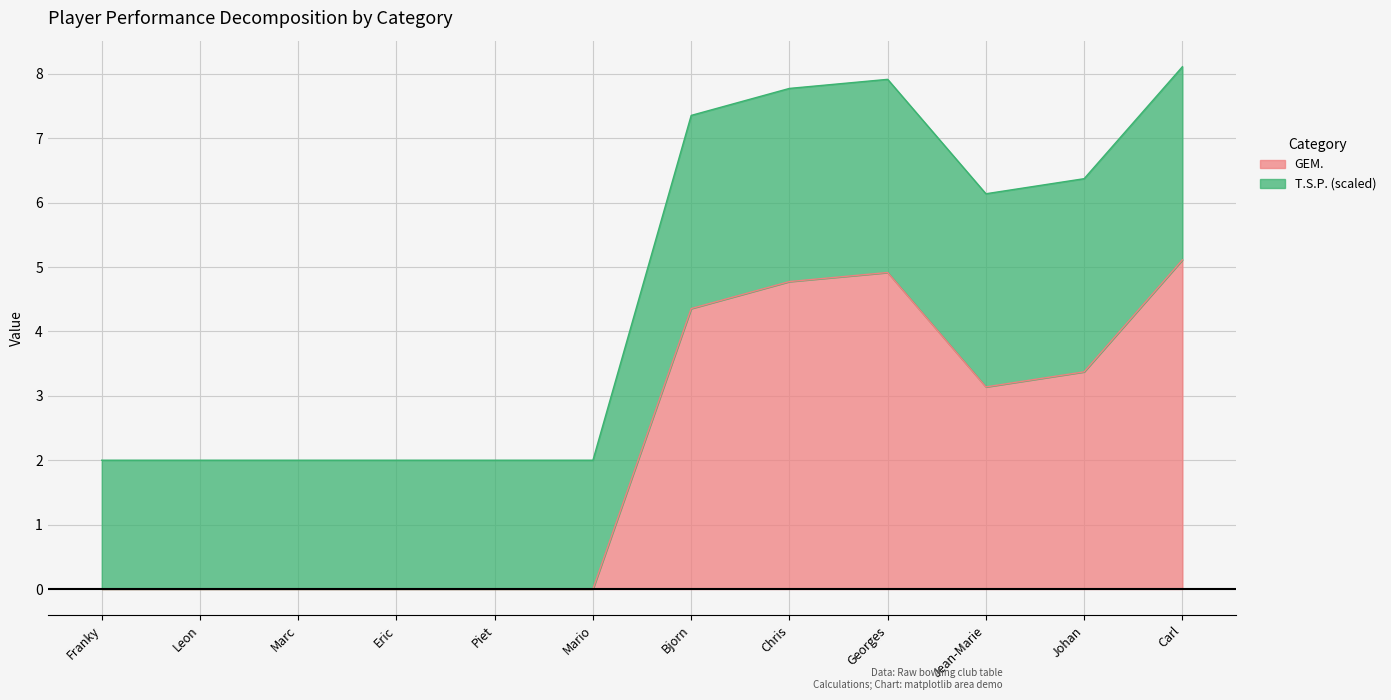

What is the difference between the maximum and minimum values?

5.1